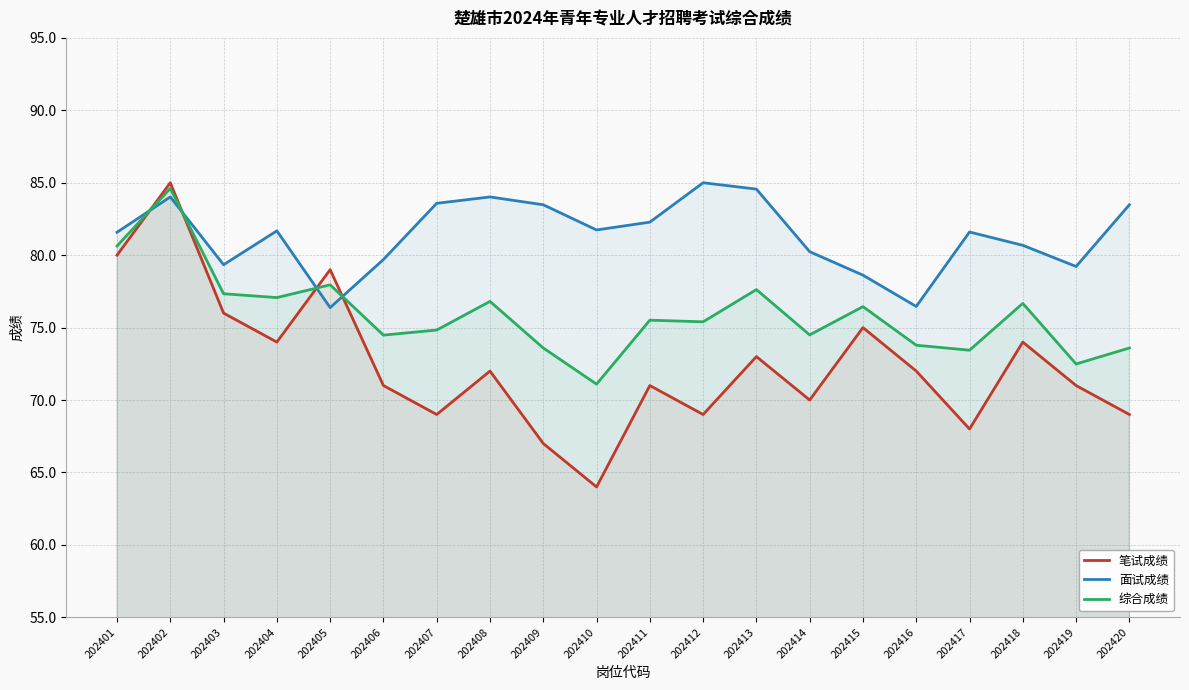

True or false: 面试成绩 and 综合成绩 cross at least once.

True